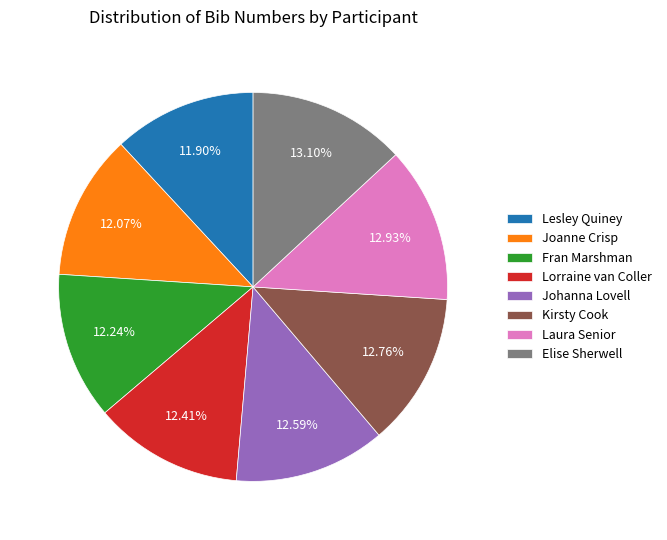

To the nearest percent, what portion does Joanne Crisp represent?

12%